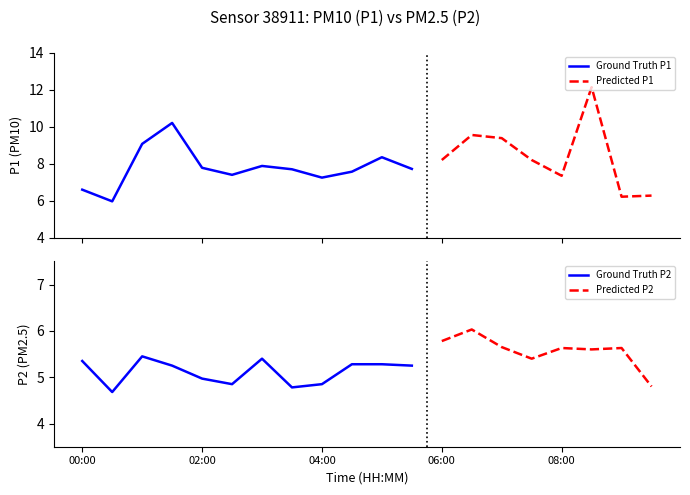

How many values in the P1 series exceed 7?

16